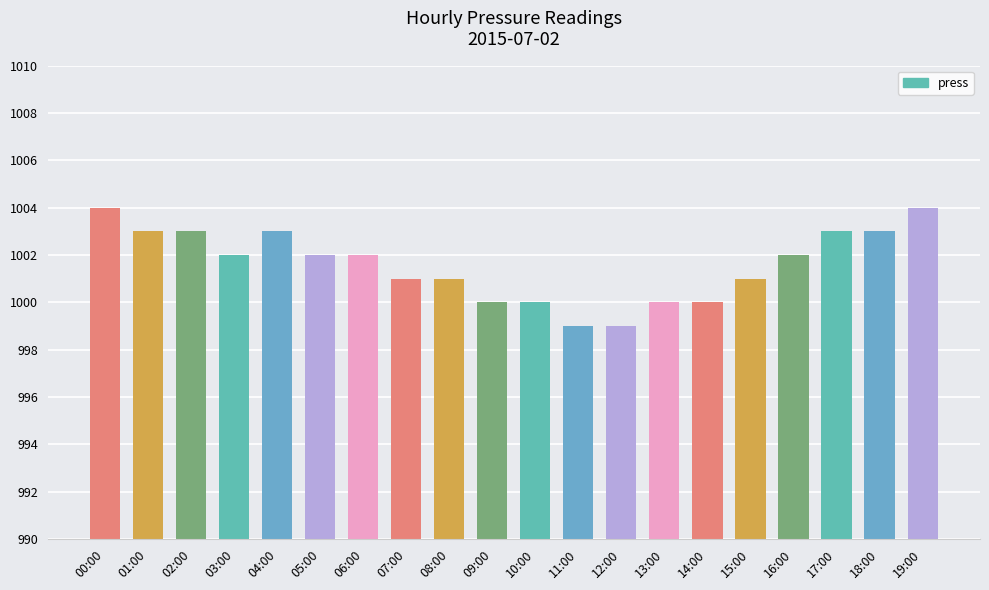

How many bars are there in total?

20